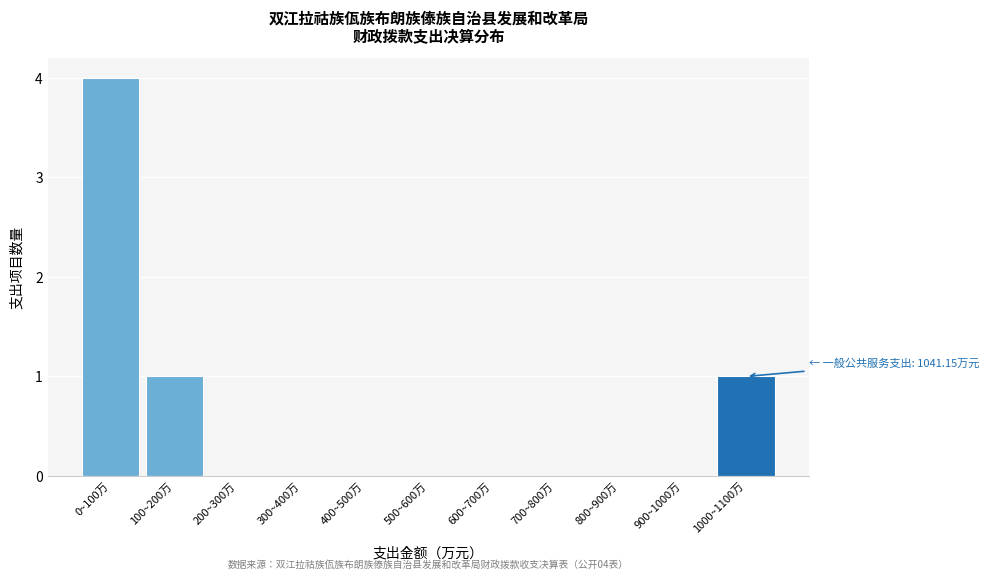

Reading left to right, list all the values displayed in this chart.

0~100万=4	100~200万=1	200~300万=0	300~400万=0	400~500万=0	500~600万=0	600~700万=0	700~800万=0	800~900万=0	900~1000万=0	1000~1100万=1